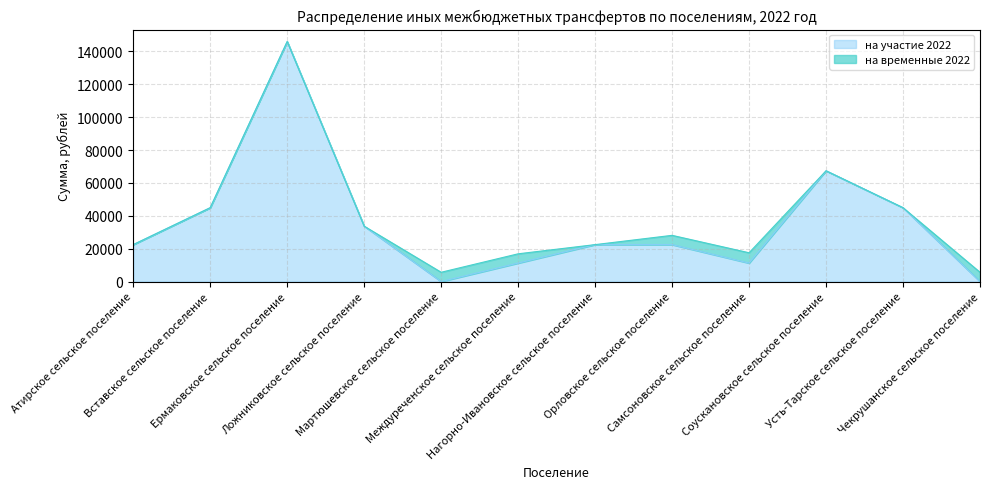

Does the chart have visible grid lines?

Yes